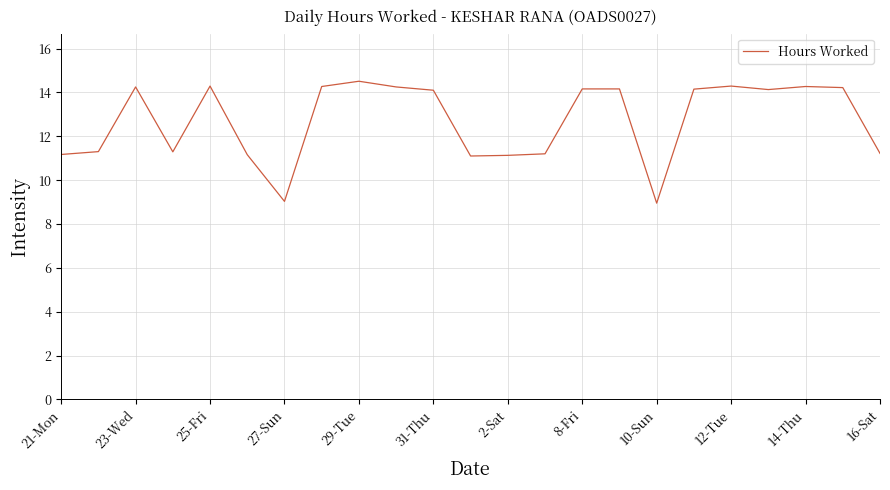

What is the difference between the maximum and minimum values?

5.6